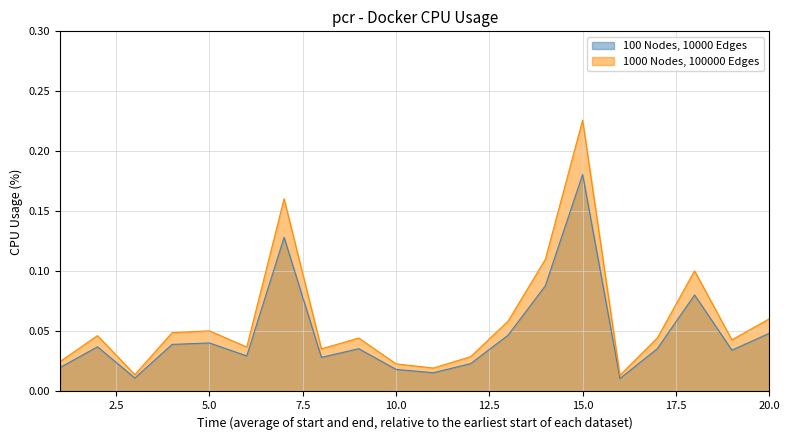

Where is the first local minimum for 100 Nodes, 10000 Edges?

3